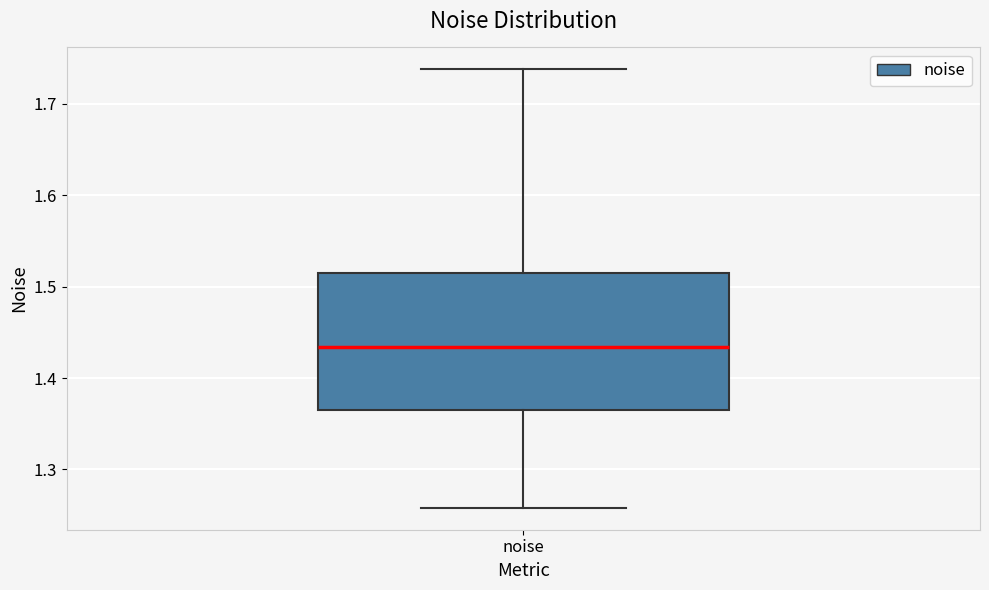

Where is the lower edge of the box for noise on the y-axis? The values are not printed on the chart, so give them approximately, as read against the axis.

1.36